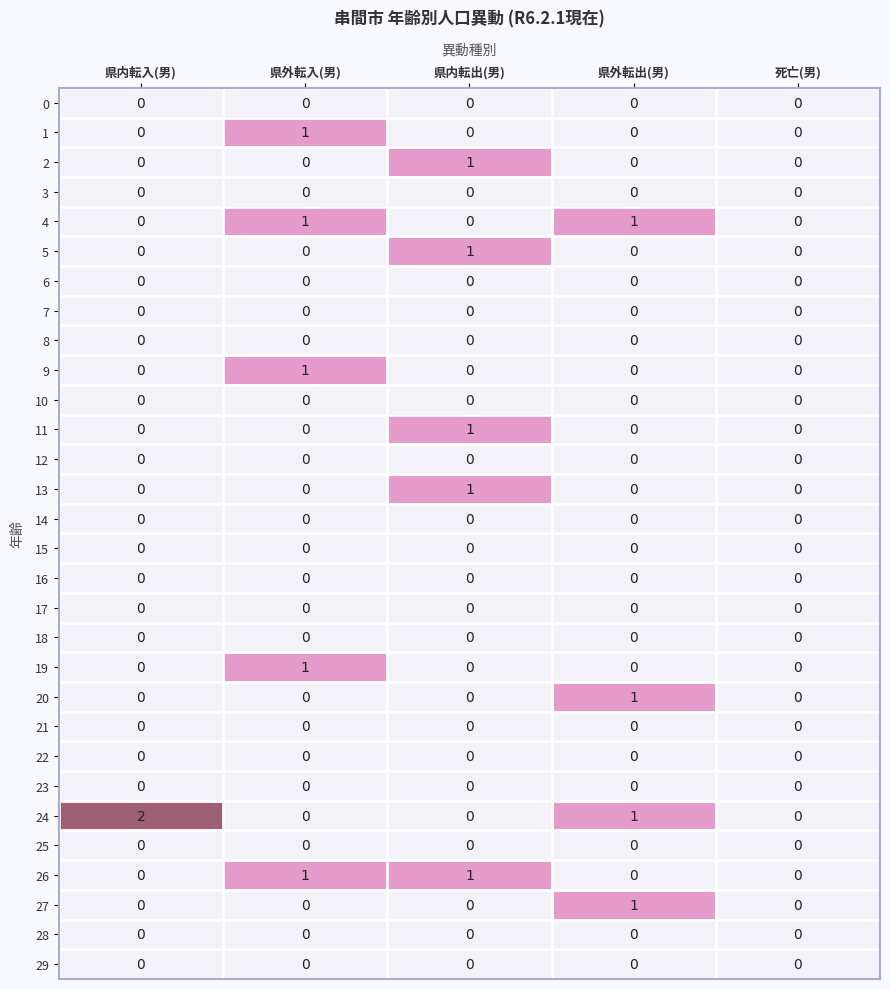

What is the total value across all series at 県内転出(男)?

5